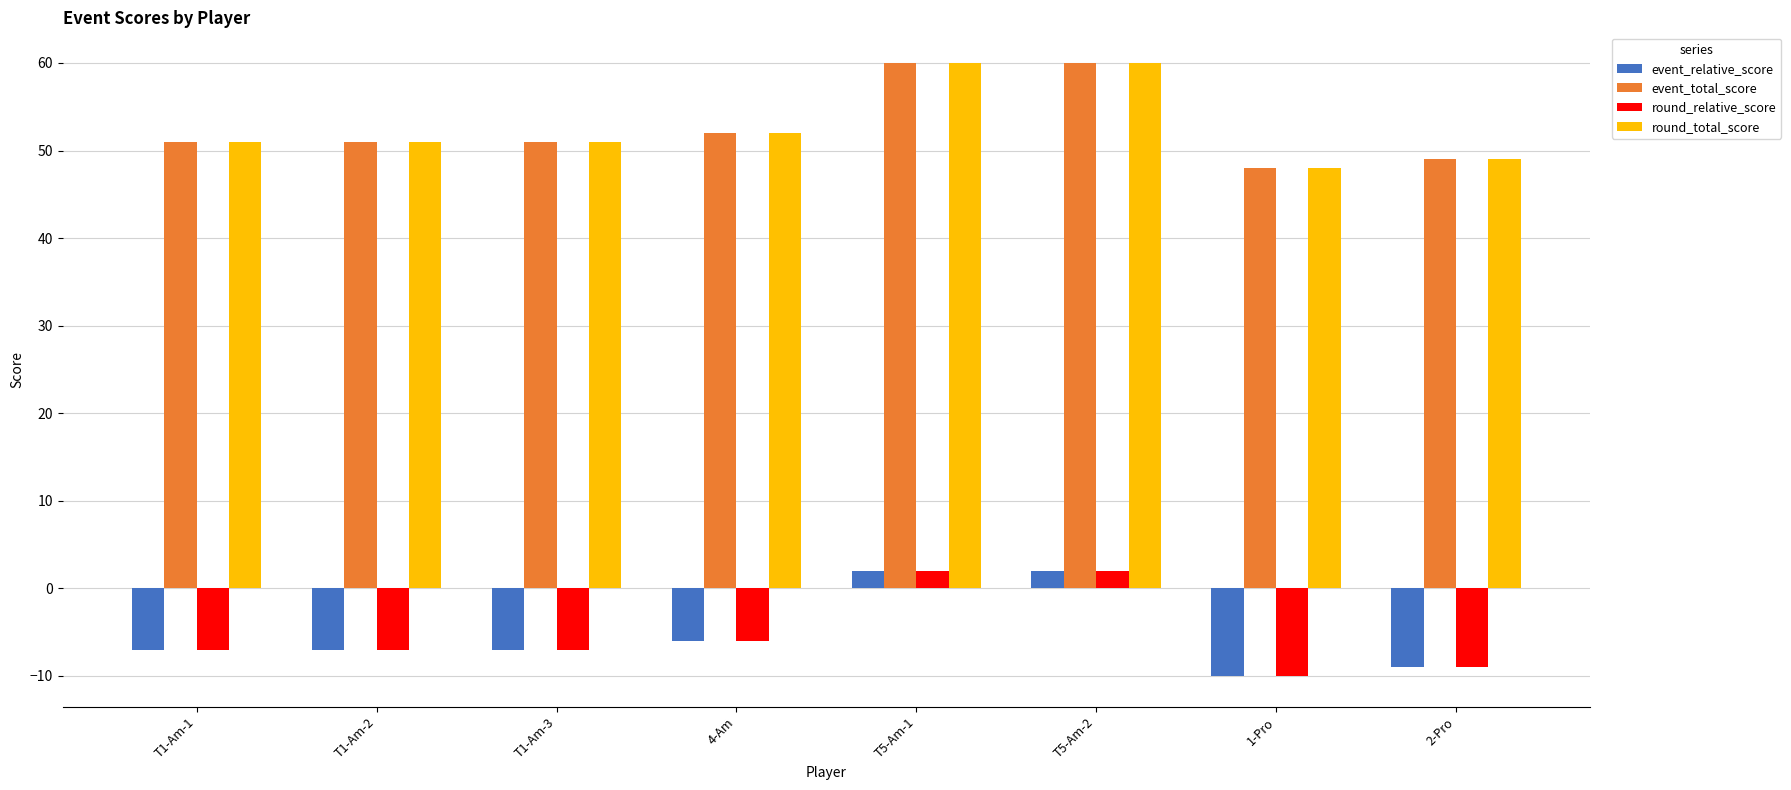

What is the difference between the second highest and second lowest values in the round_relative_score series?

11